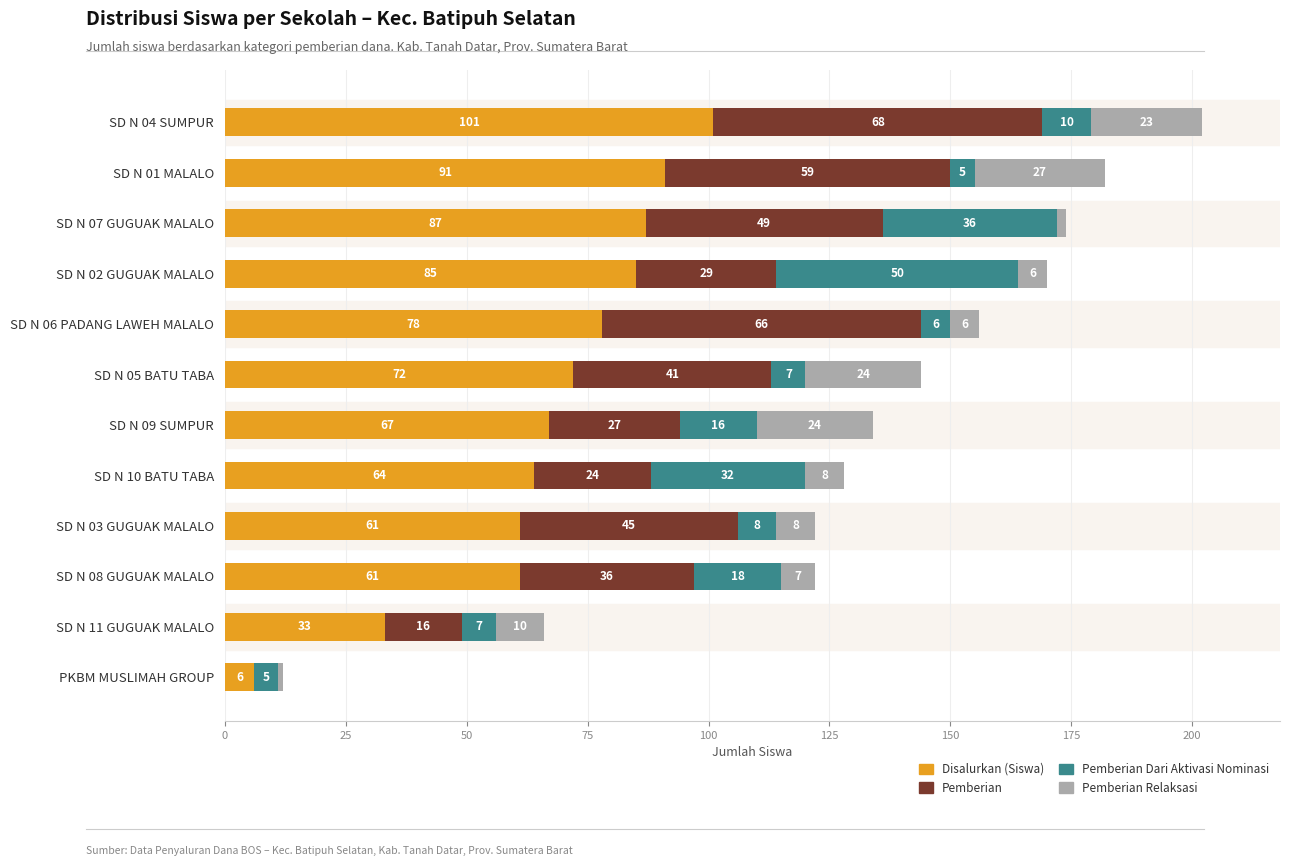

What is the highest value of the Disalurkan (Siswa) series?

101